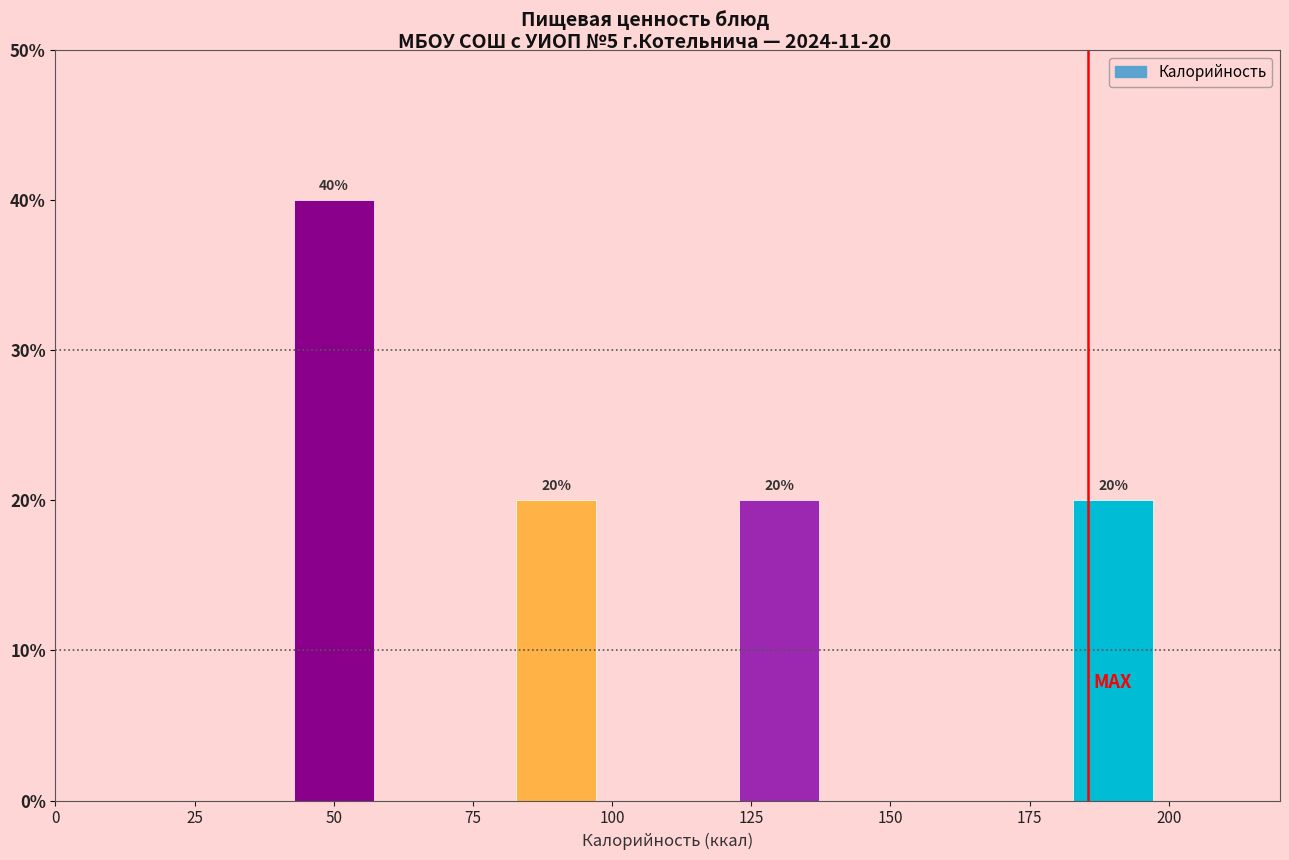

Over which range of the x-axis is the bar tallest?

40 to 60